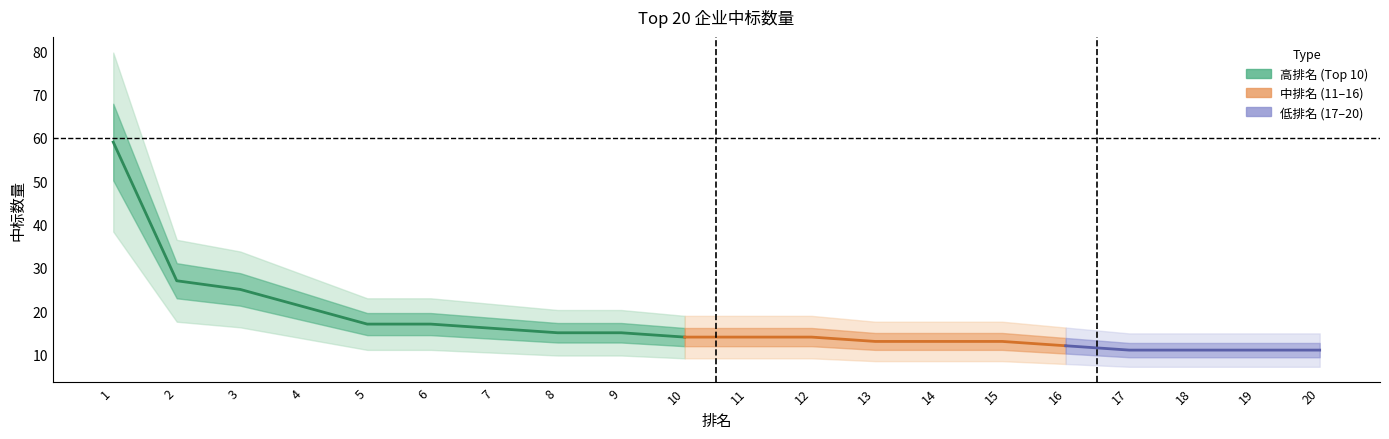

What is the greatest value displayed?

59